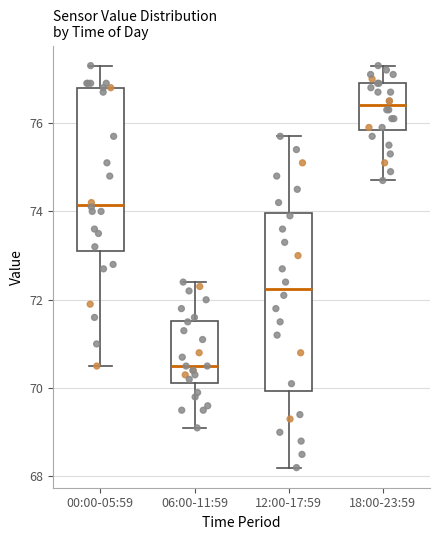

Where is the upper edge of the box for 12:00-17:59 on the y-axis? The values are not printed on the chart, so give them approximately, as read against the axis.

74.0